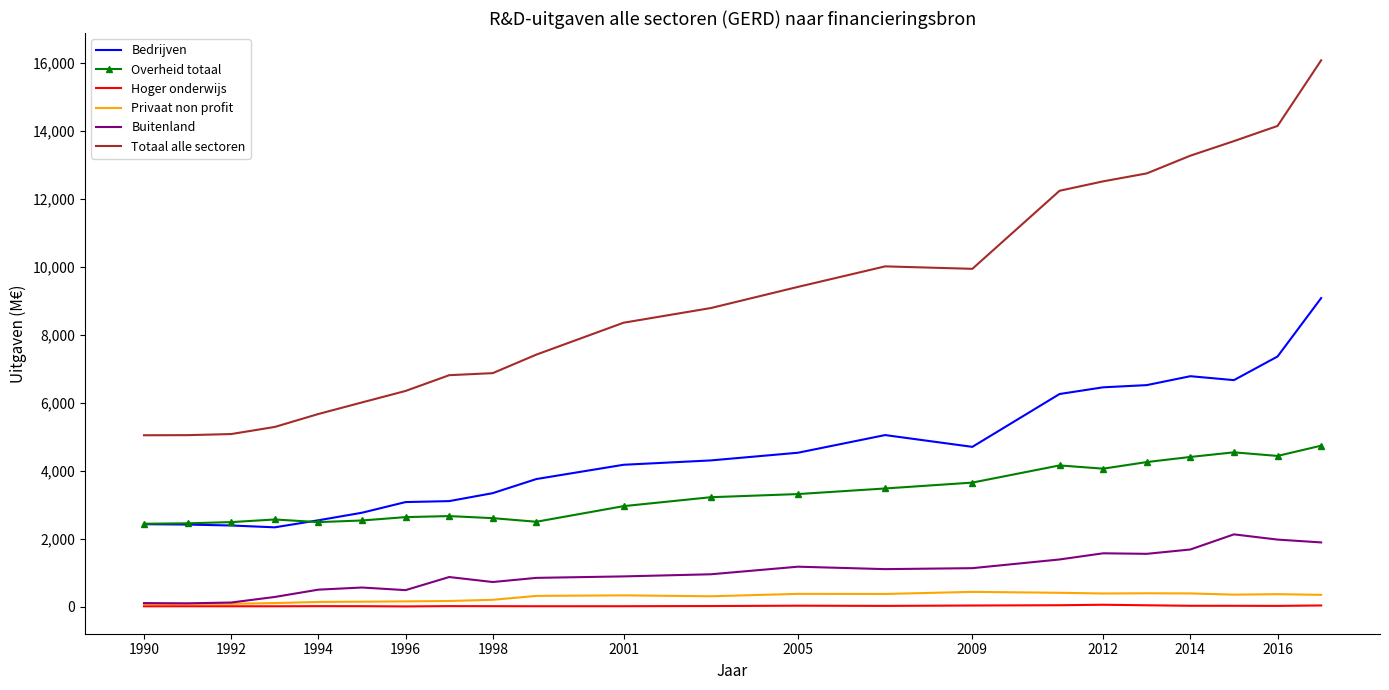

Which series has the largest total across all categories?

Totaal alle sectoren